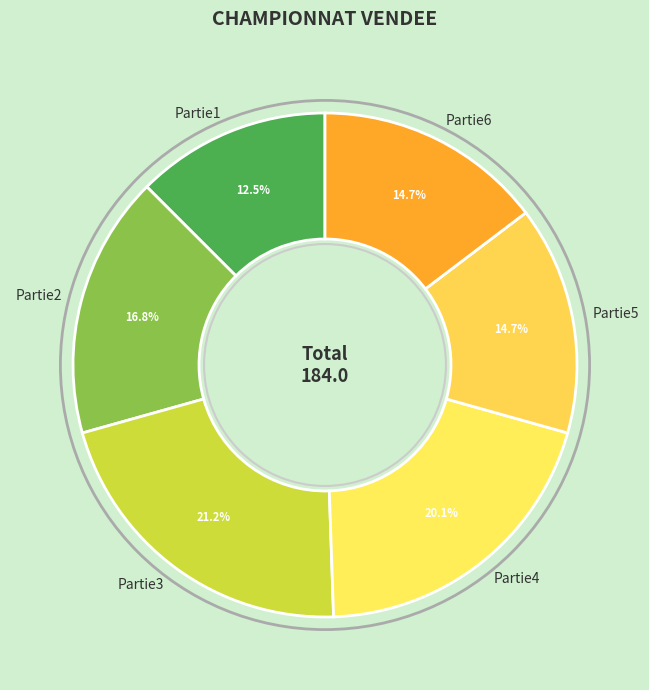

Is Partie5 the majority of the pie?

No